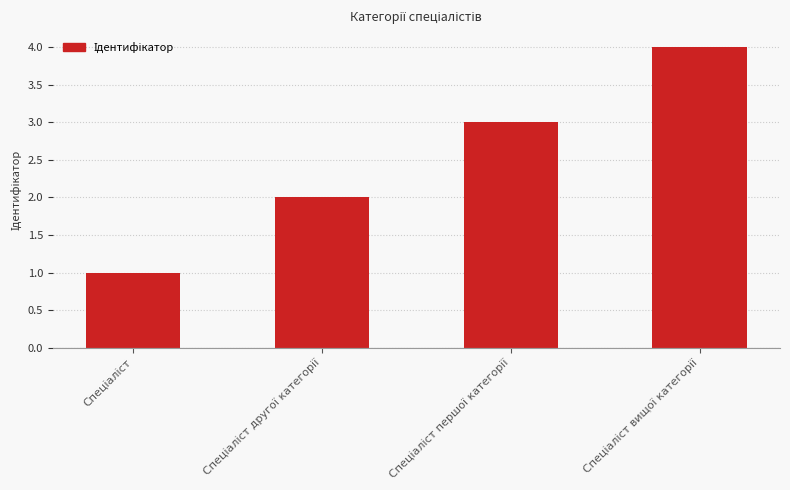

What is the smallest value displayed?

1